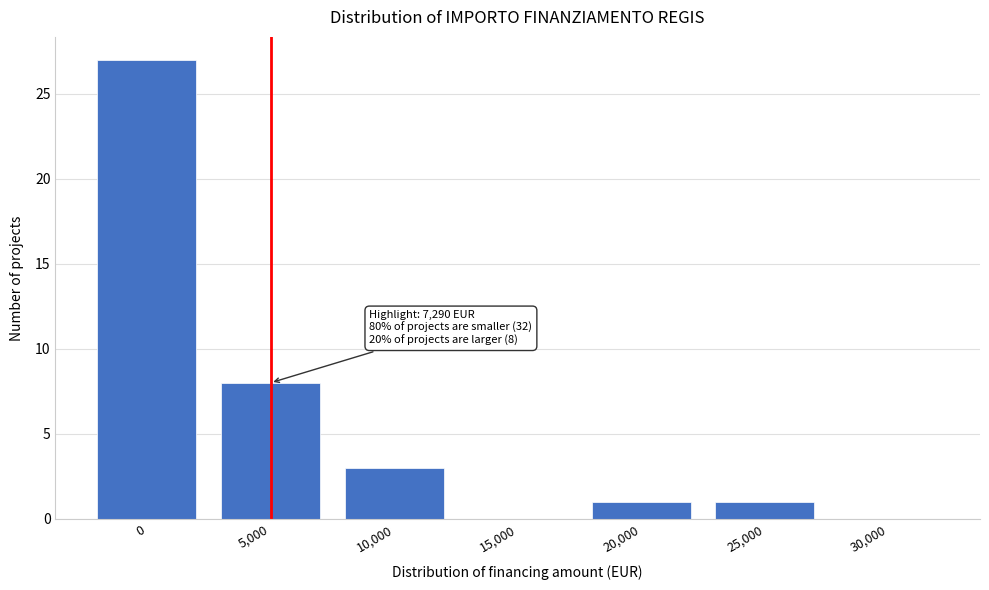

Reading left to right, transcribe all the data shown in this chart.

0=27	5,000=8	10,000=3	15,000=0	20,000=1	25,000=1	30,000=0